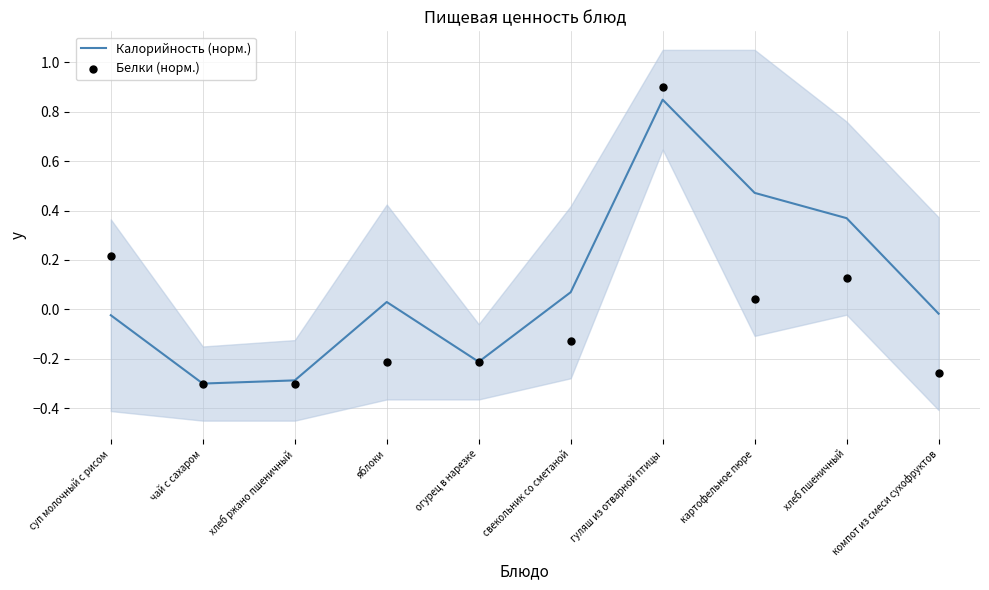

Which series has the largest total across all categories?

Калорийность (норм.)